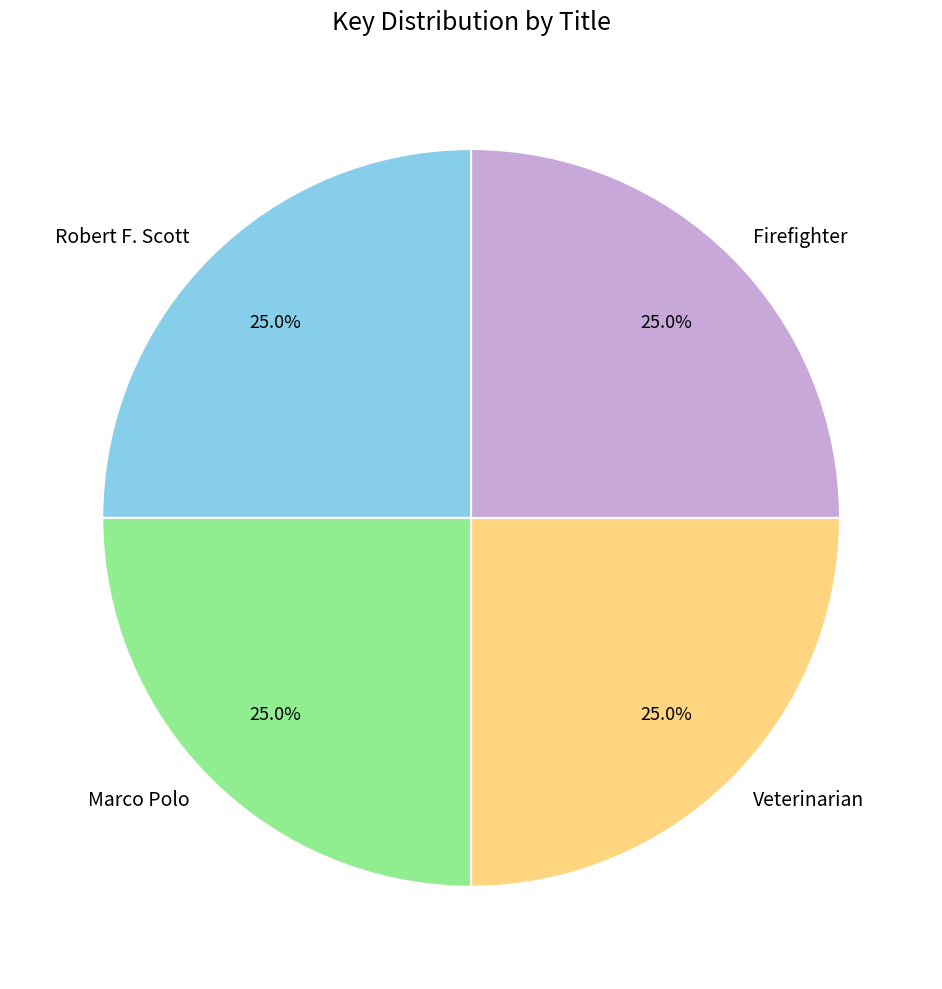

To the nearest percent, what is the combined percentage of Firefighter and Veterinarian?

50%